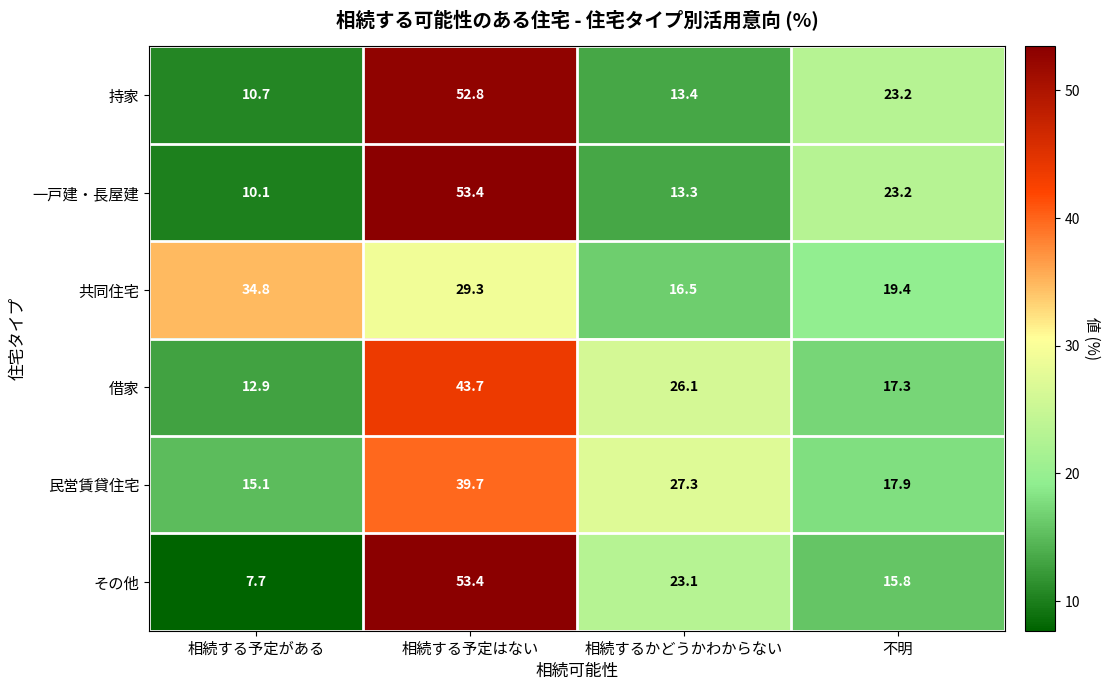

The value of 共同住宅 at 相続する予定がある is 34.8. True or false?

True